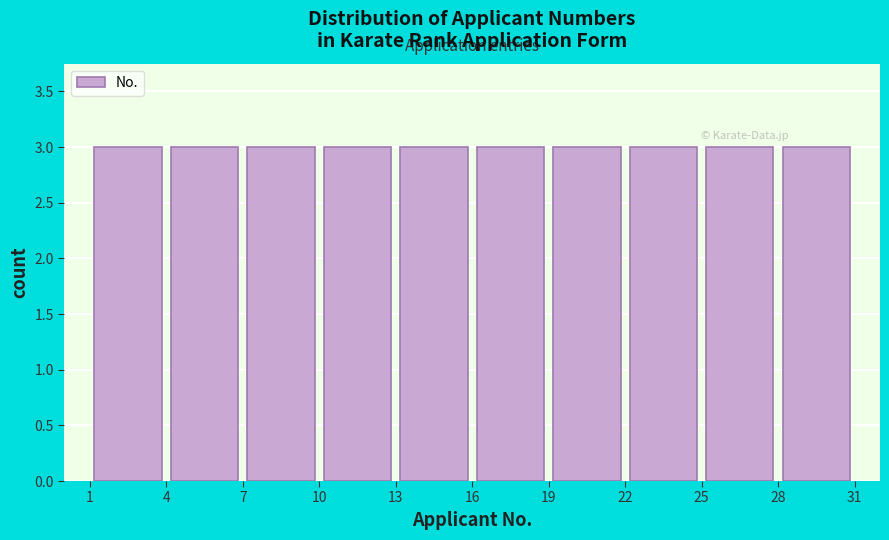

What is the height of the bar covering 25 to 28 on the x-axis? The values are not printed on the chart, so give them approximately, as read against the axis.

3